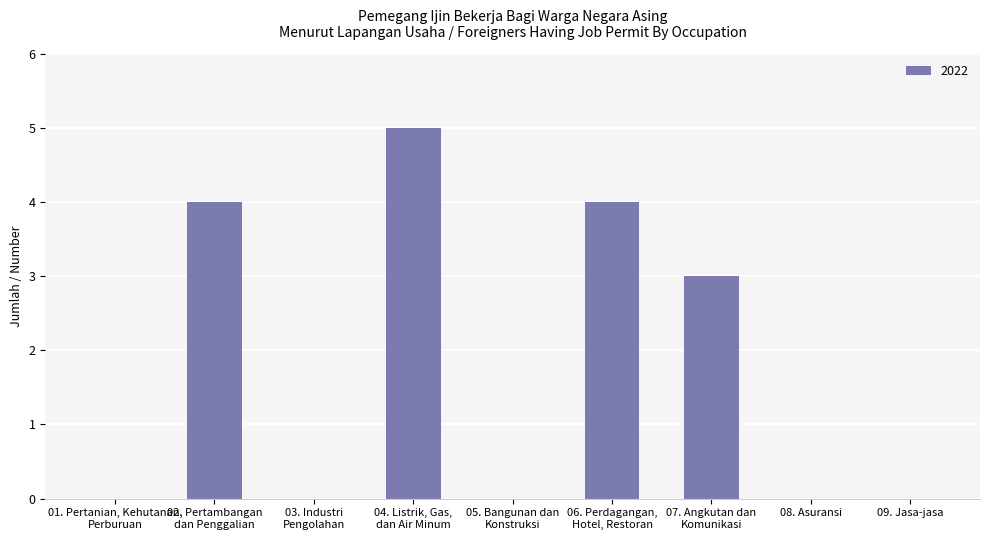

Between 04. Listrik, Gas,
dan Air Minum and 07. Angkutan dan
Komunikasi, which is larger?

04. Listrik, Gas,
dan Air Minum